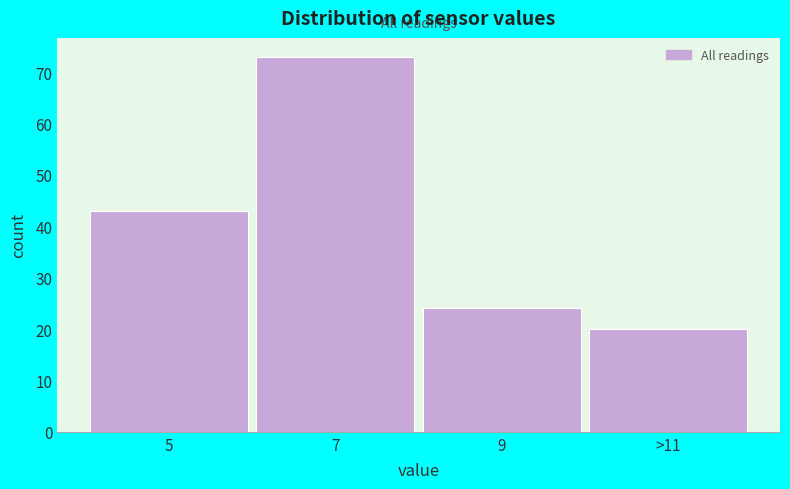

Reading left to right, list all the values displayed in this chart.

43	73	24	20